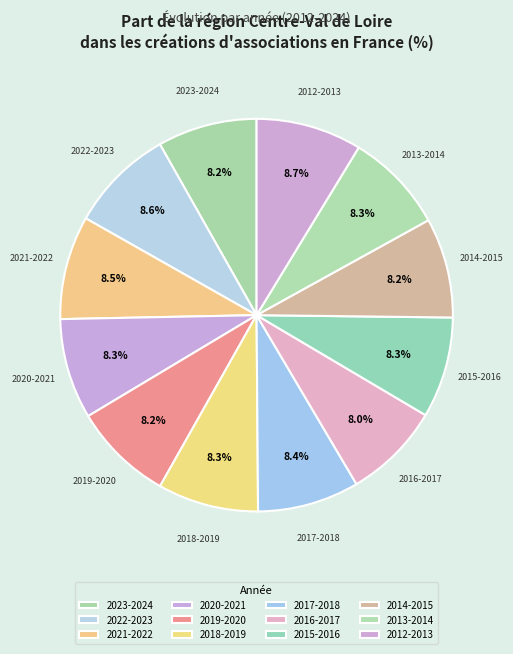

To the nearest percent, what is the difference between the largest and smallest slice percentages?

1%